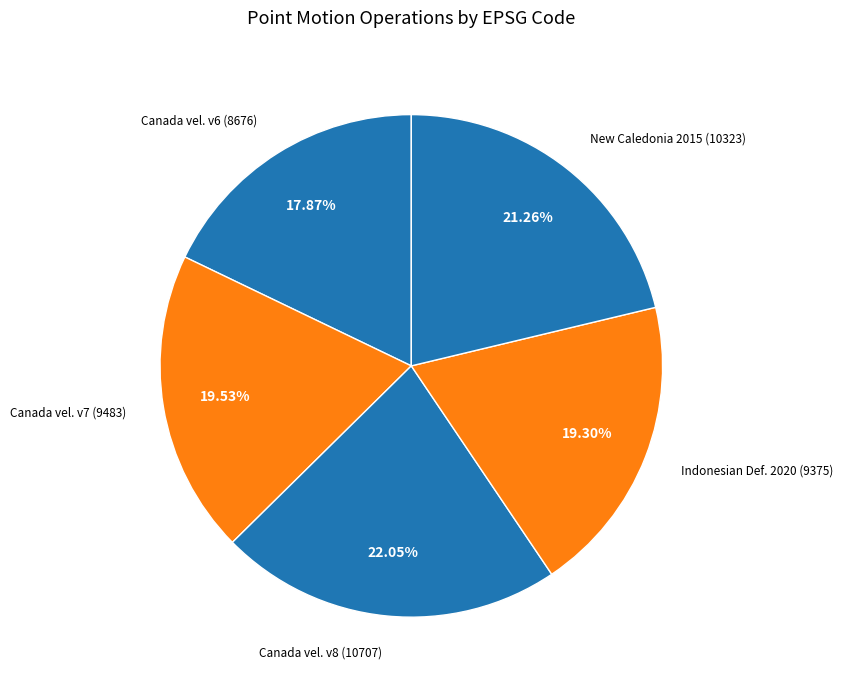

How many segments does this pie chart have?

5